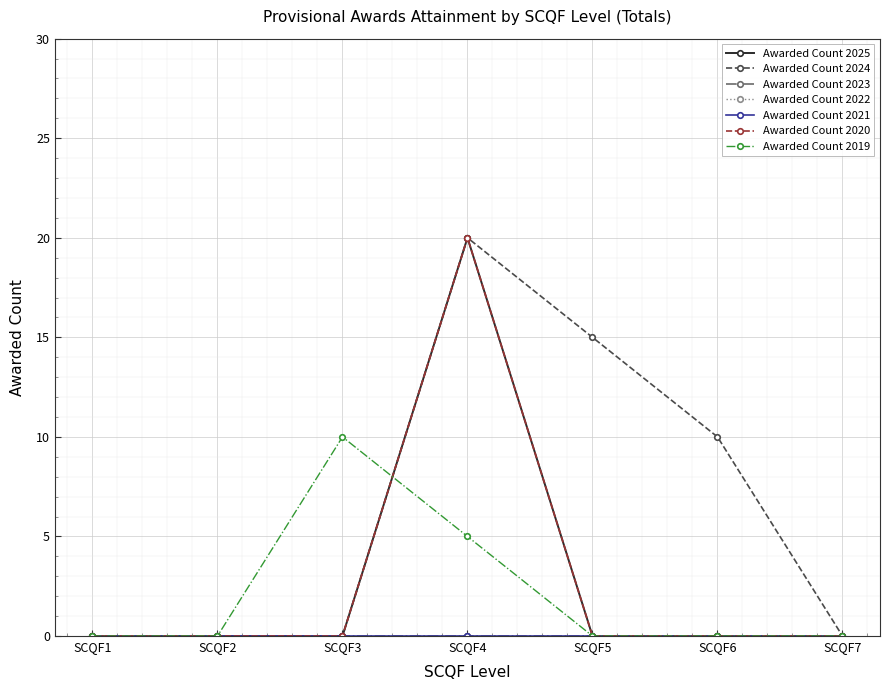

Is the value of Awarded Count 2020 at SCQF4 greater than the value of Awarded Count 2019 at SCQF2?

Yes